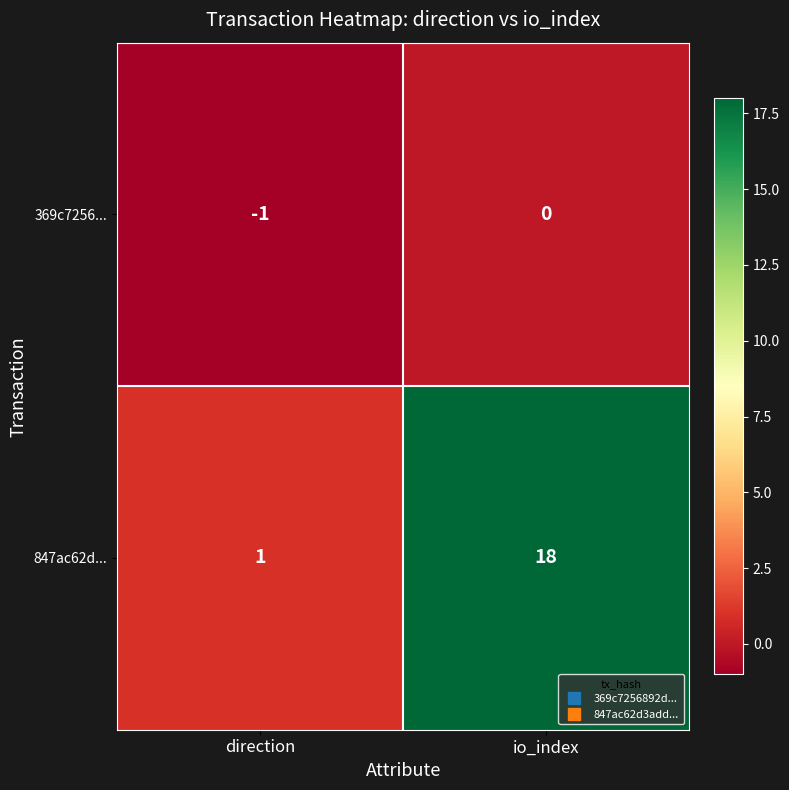

What is the difference between the highest and lowest values at io_index?

18